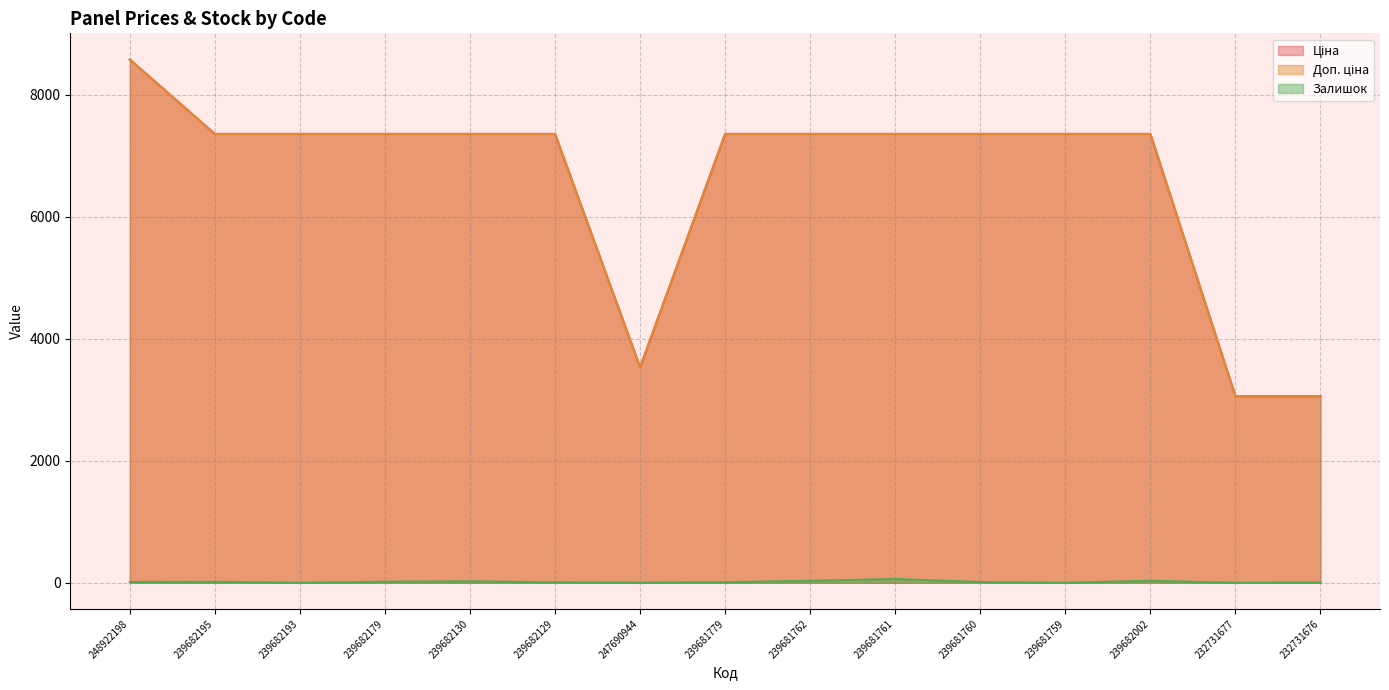

At which label does Доп. ціна reach its peak?

248922198